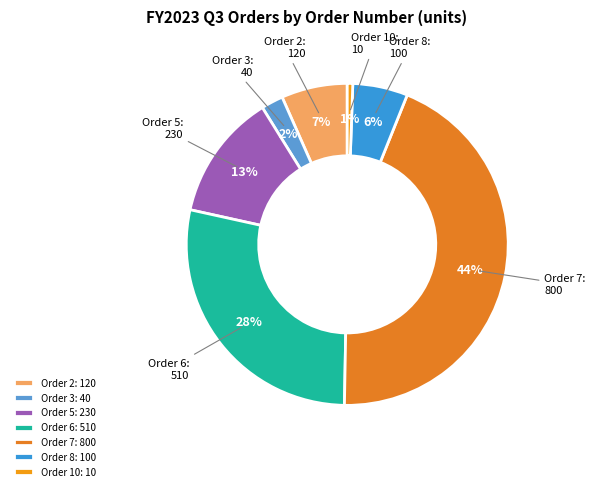

True or false: Order 5 accounts for 13% of the total.

True